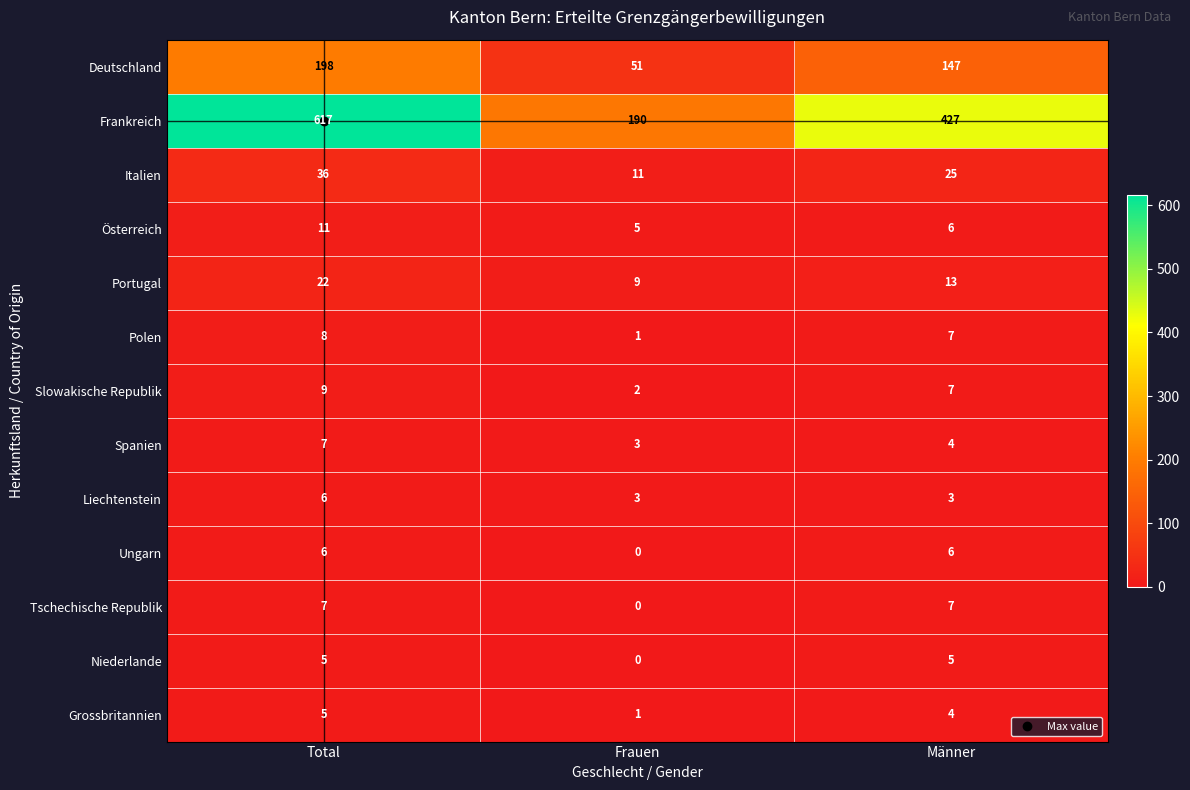

How many Slowakische Republik values are between 2 and 9?

3